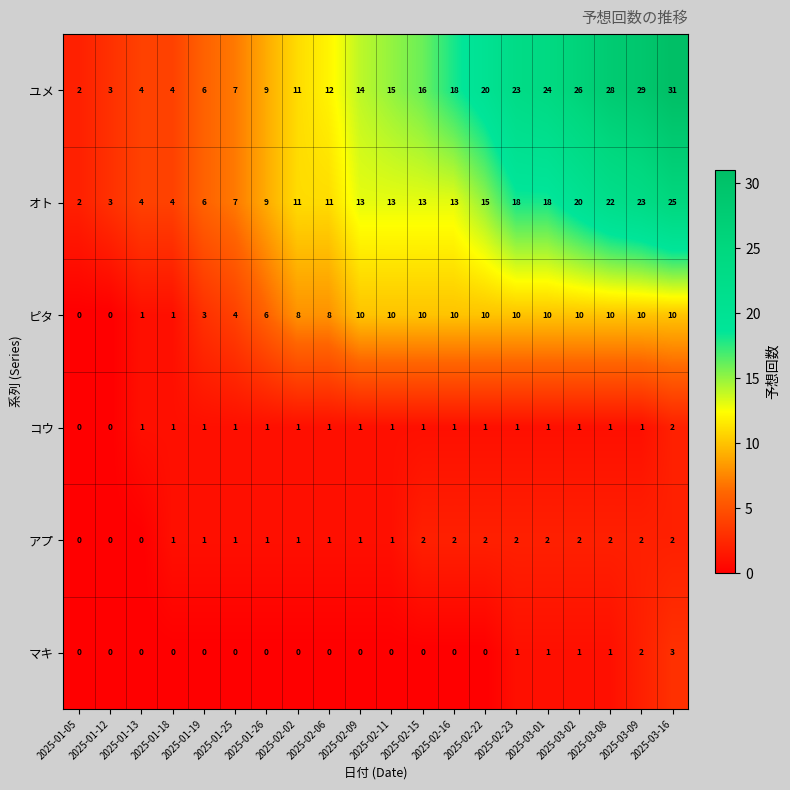

At how many categories does at least one series exceed 5?

16